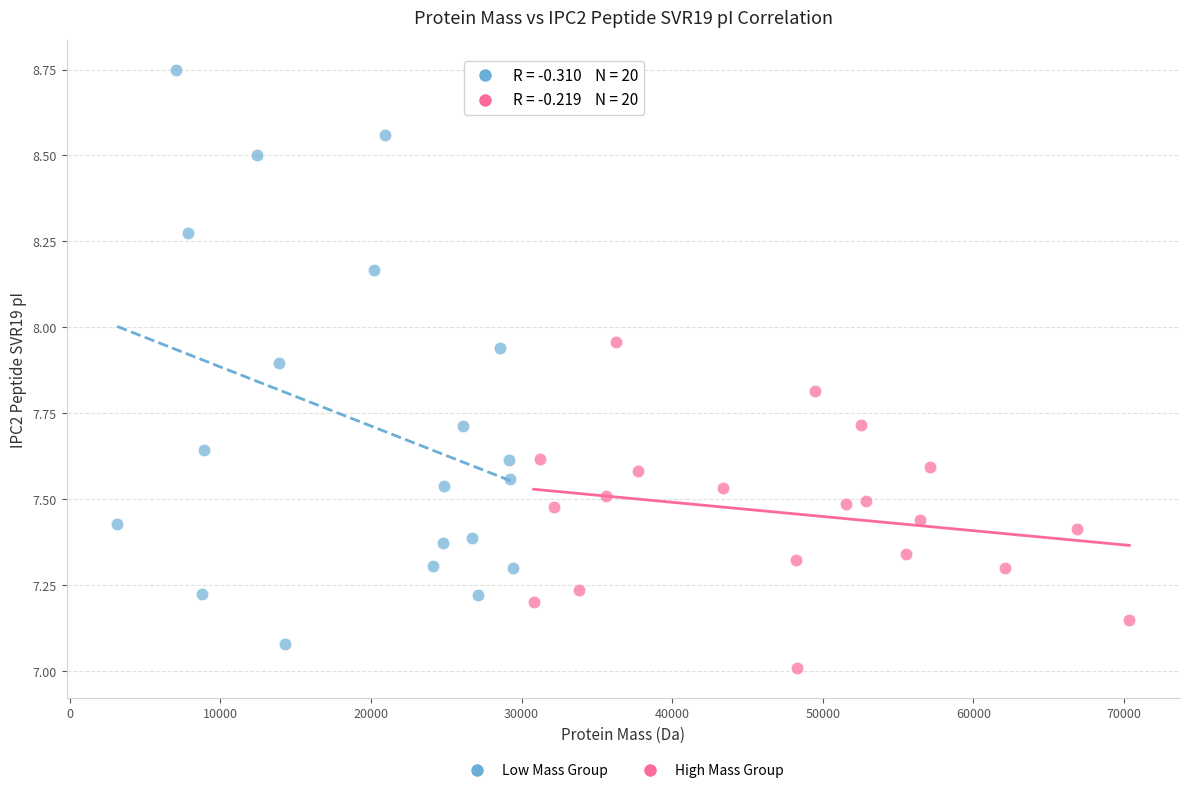

Which series contains the highest Y value?

Low Mass Group